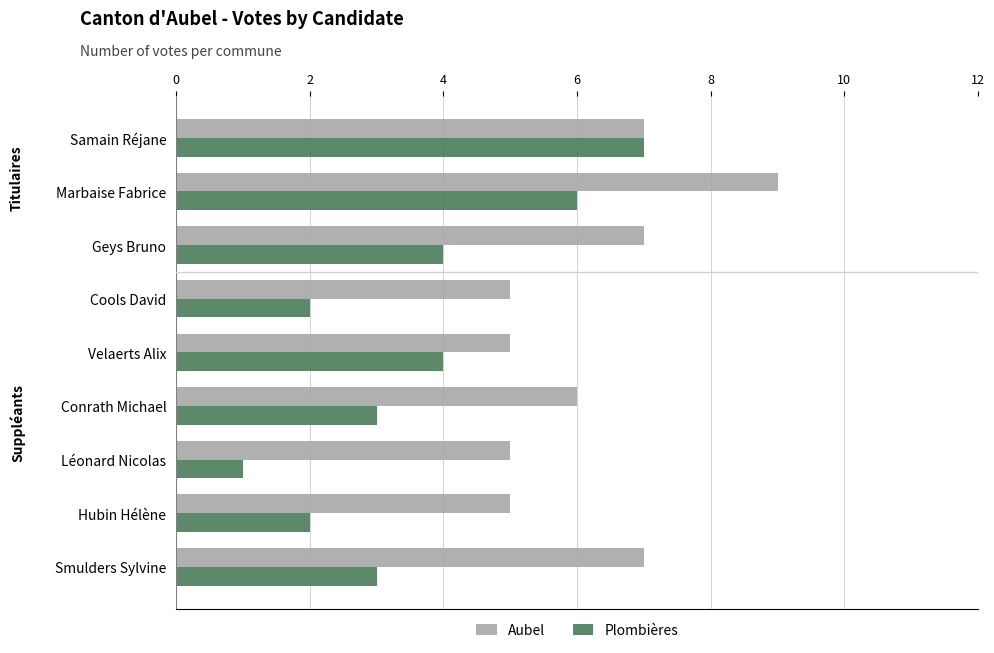

Rank the series at Smulders Sylvine from lowest to highest value.

Plombières, Aubel